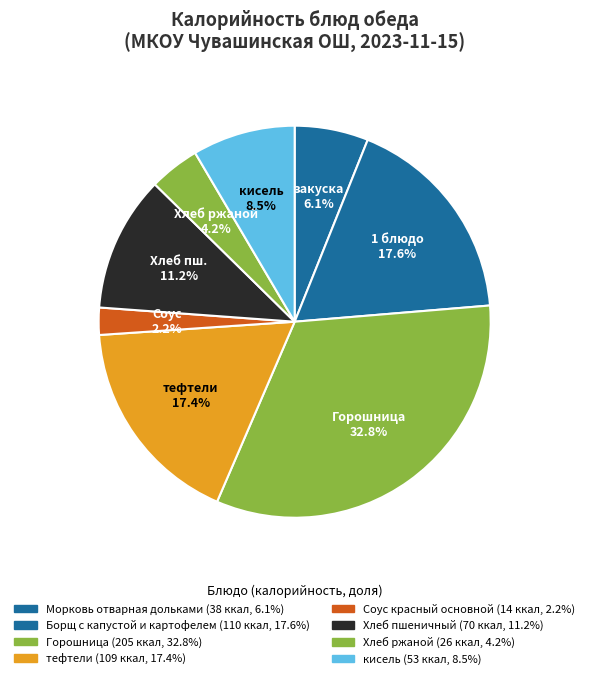

Which slice is the smallest?

Соус красный основной